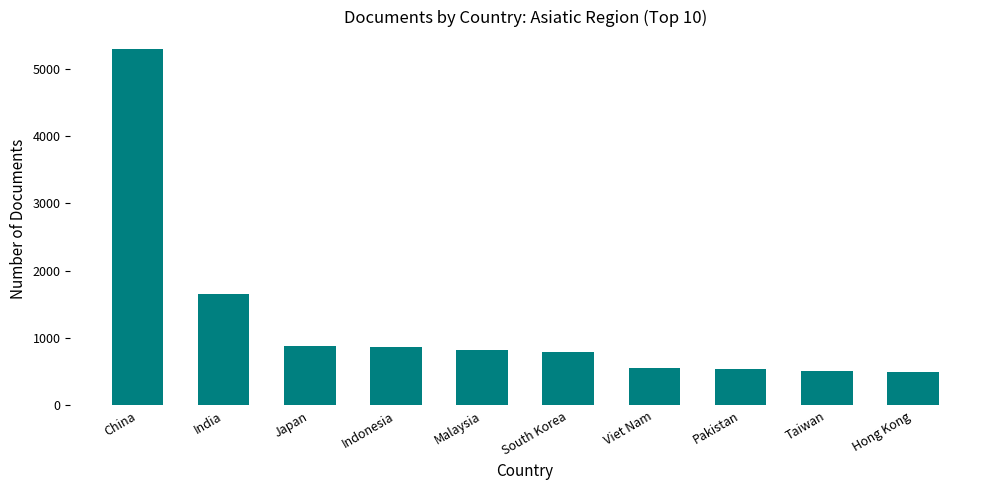

What is the change in value from India to Malaysia?

-838